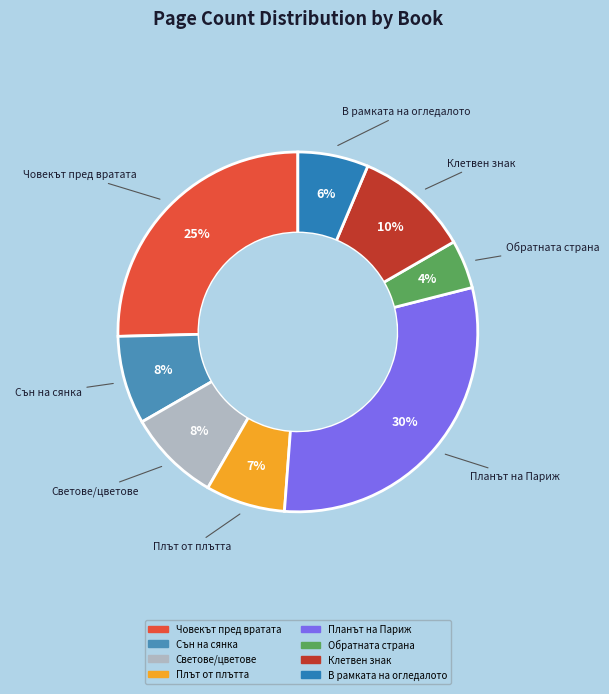

The В рамката на огледалото slice represents 1% of the pie. True or false?

False